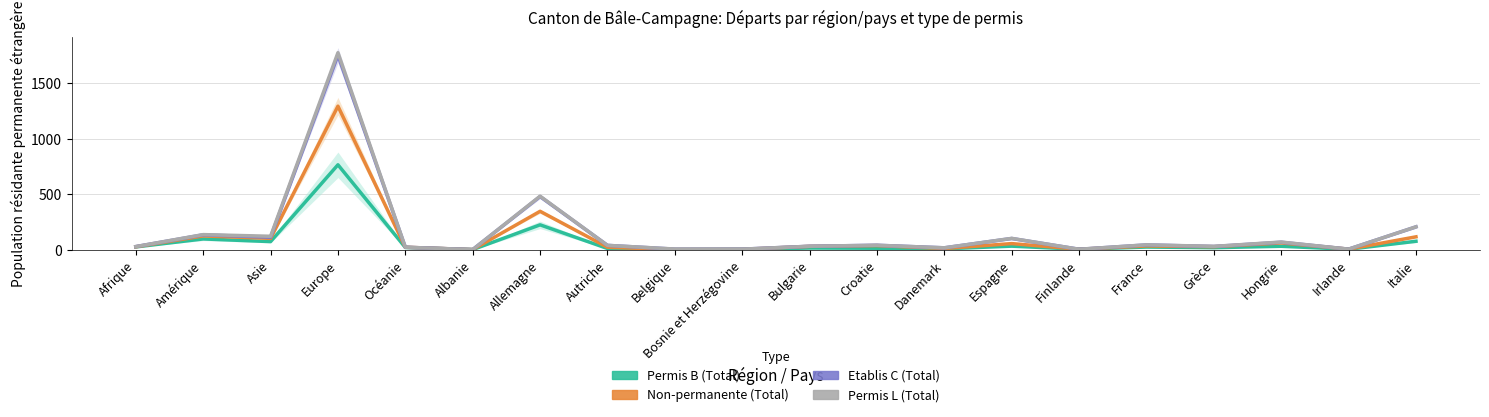

At which category is the sum across all series the highest?

Europe